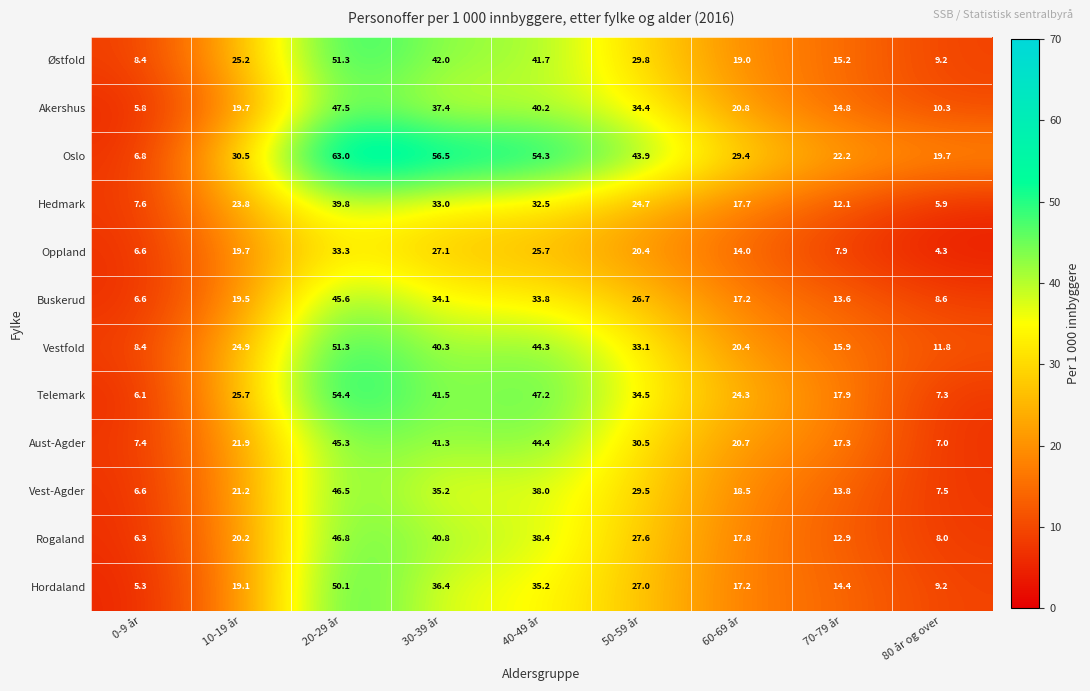

What is the sum of all Aust-Agder values?

235.8